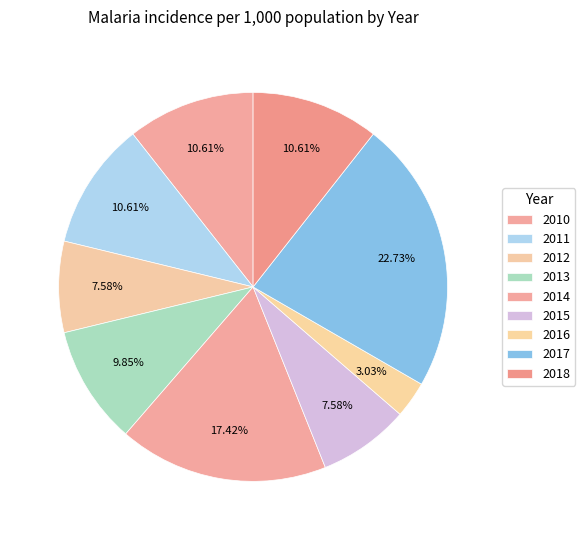

How many slices are in this pie chart?

9